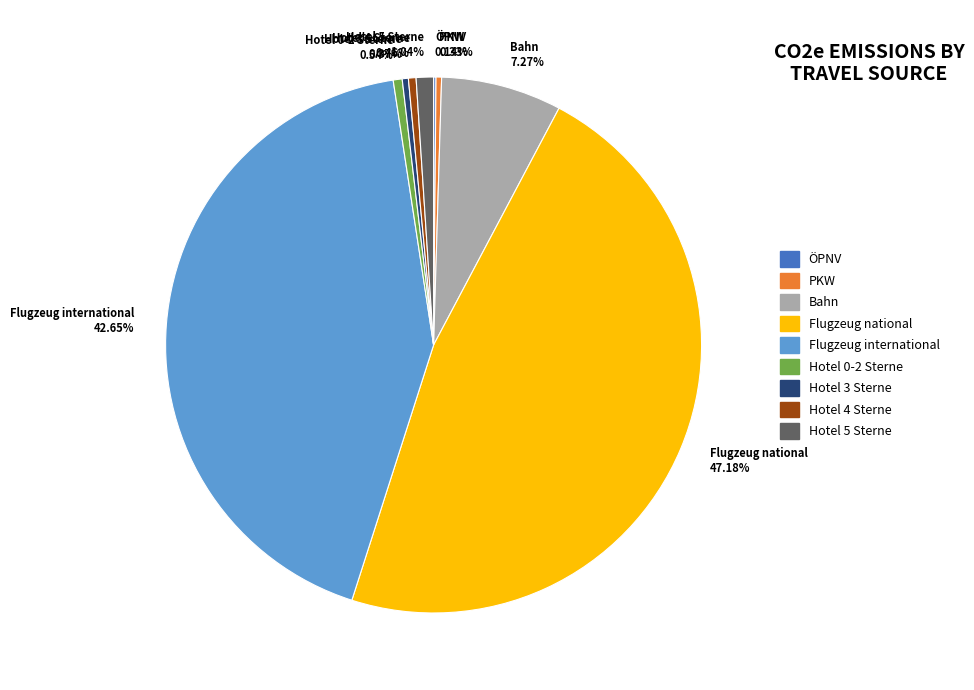

Is the sum of Hotel 5 Sterne 1.04% and Hotel 3 Sterne 0.37% greater than half?

No